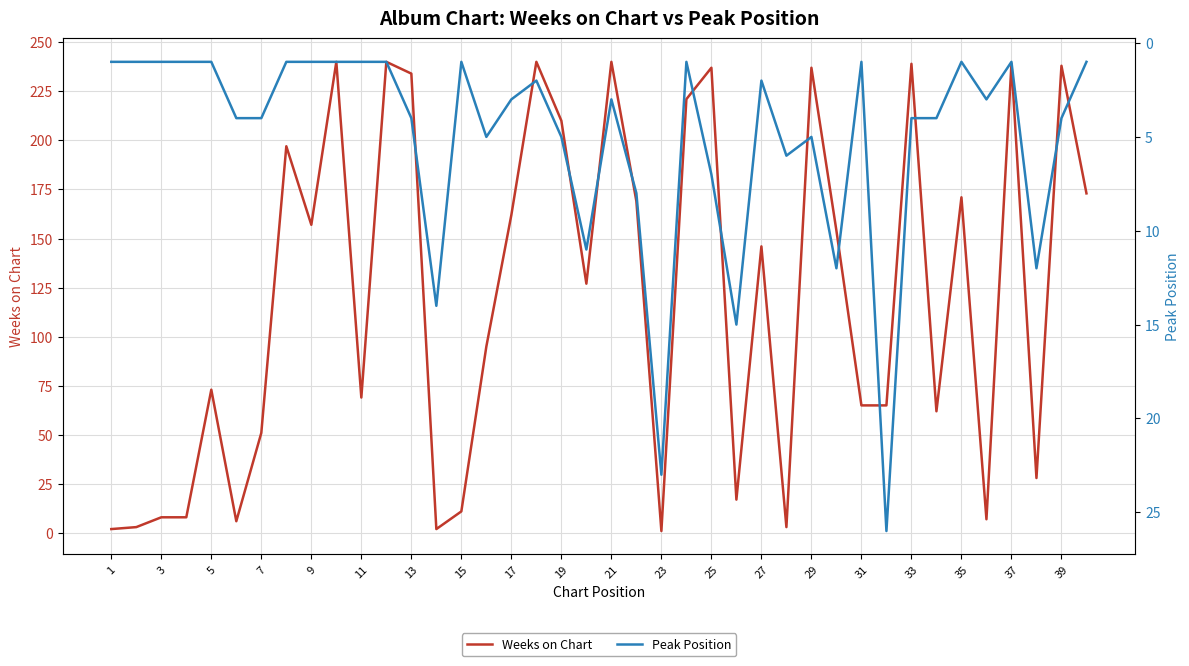

What is the maximum value for Weeks on Chart?

240